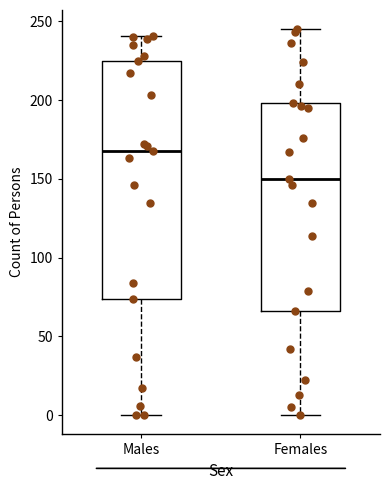

Which box's median line is the lowest?

Females